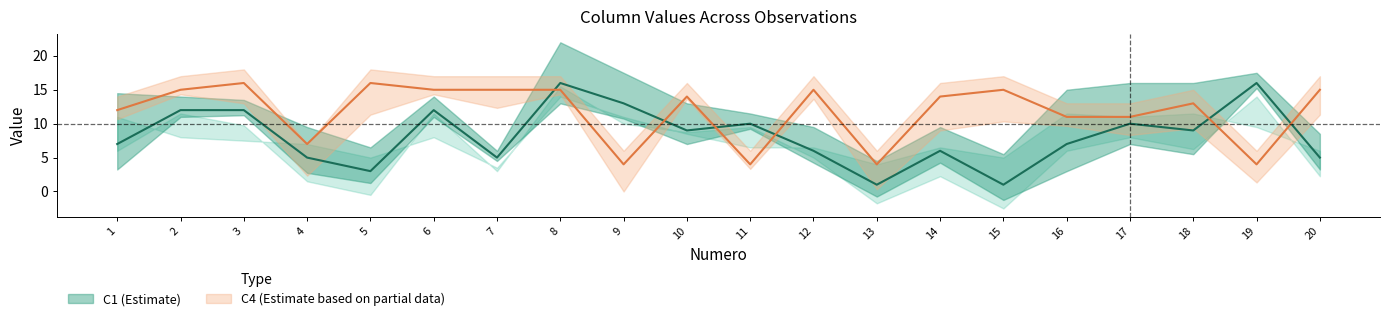

Where is the first local minimum for C5?

4